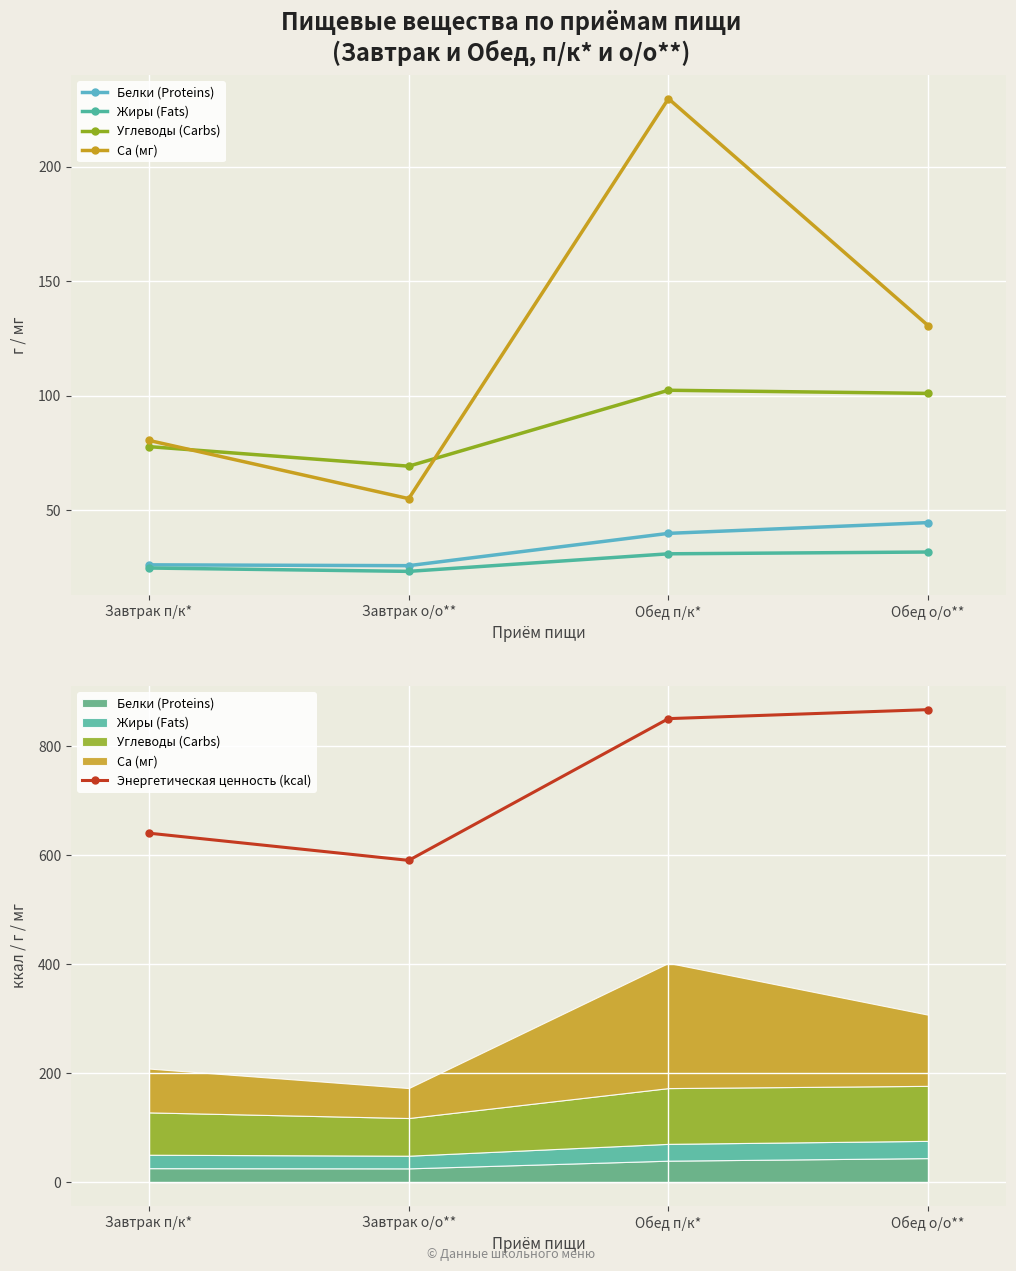

In Ca (мг), how many points are lower than both neighbors (excluding endpoints)?

1